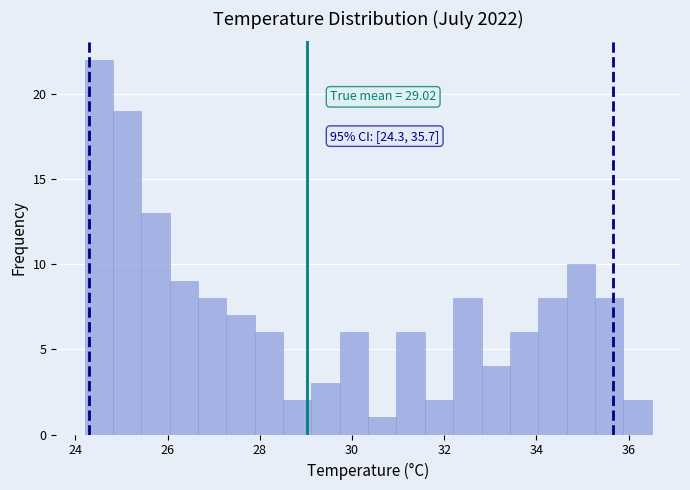

Around what value on the x-axis is the tallest bar? Give the approximate position of its centre, as read against the axis.

24.6